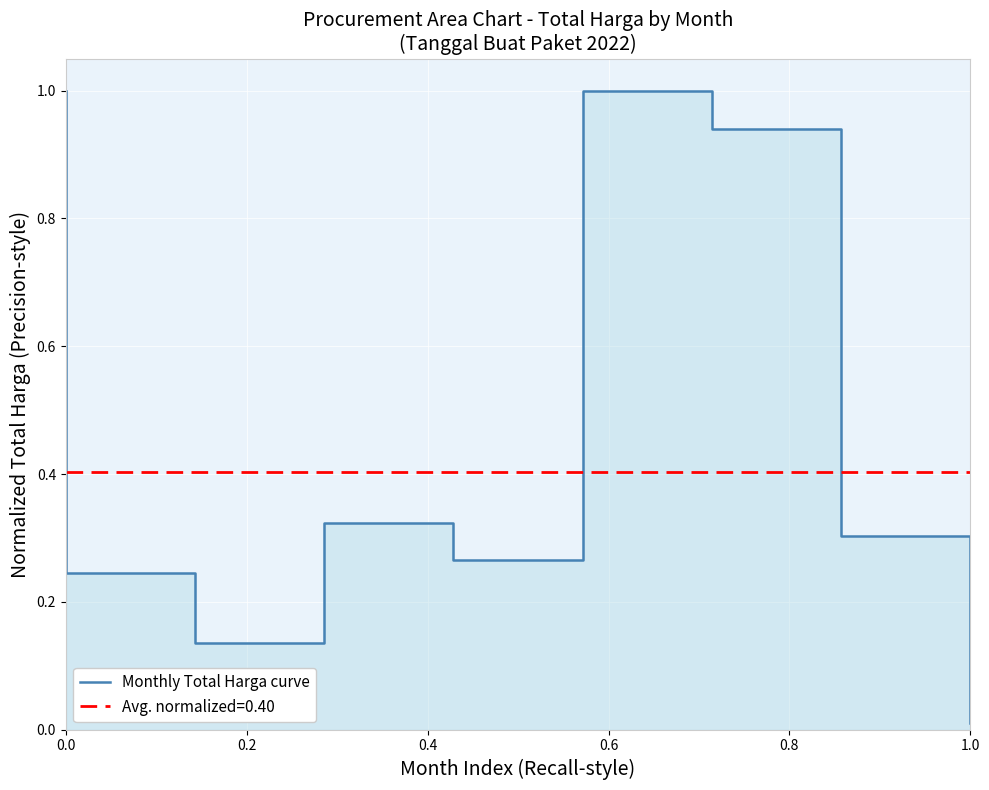

What is the average value?

0.4